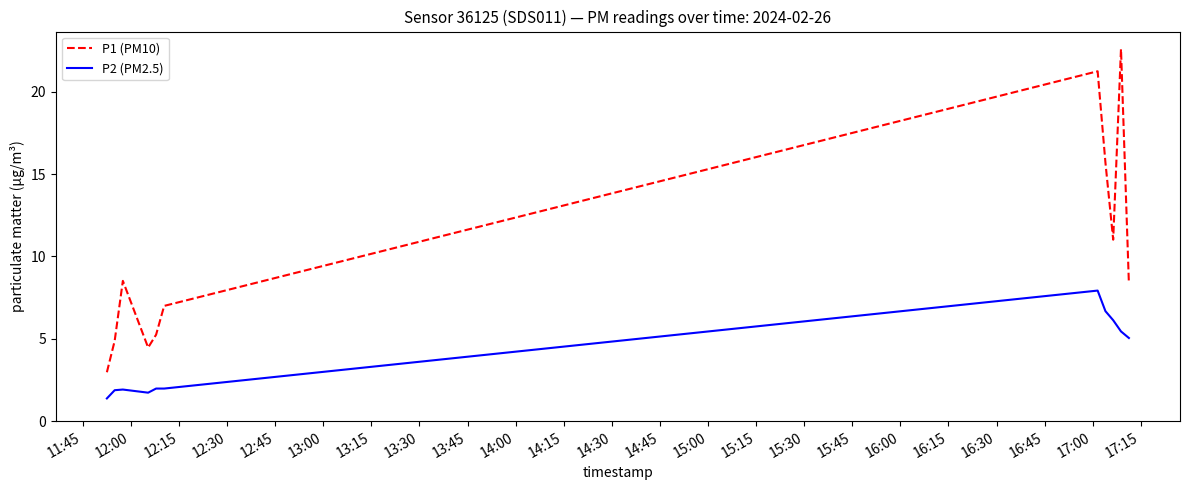

Which series has the largest range (max minus min)?

P1 (PM10)